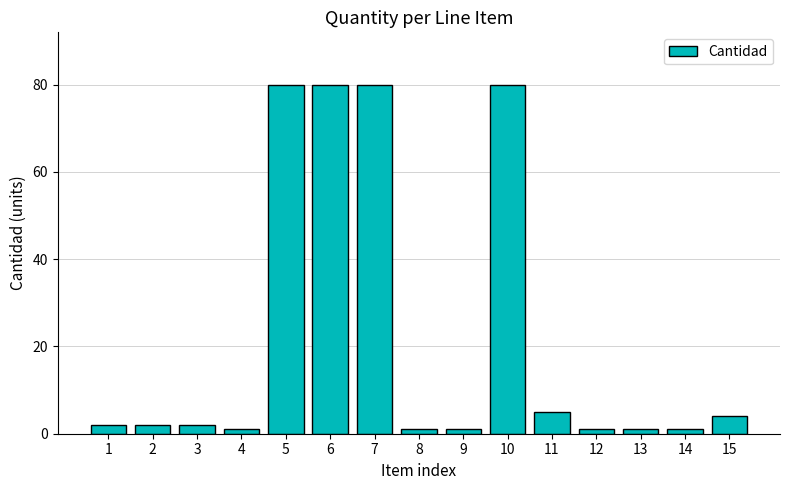

Reading left to right, transcribe all the data shown in this chart.

1=2	2=2	3=2	4=1	5=80	6=80	7=80	8=1	9=1	10=80	11=5	12=1	13=1	14=1	15=4